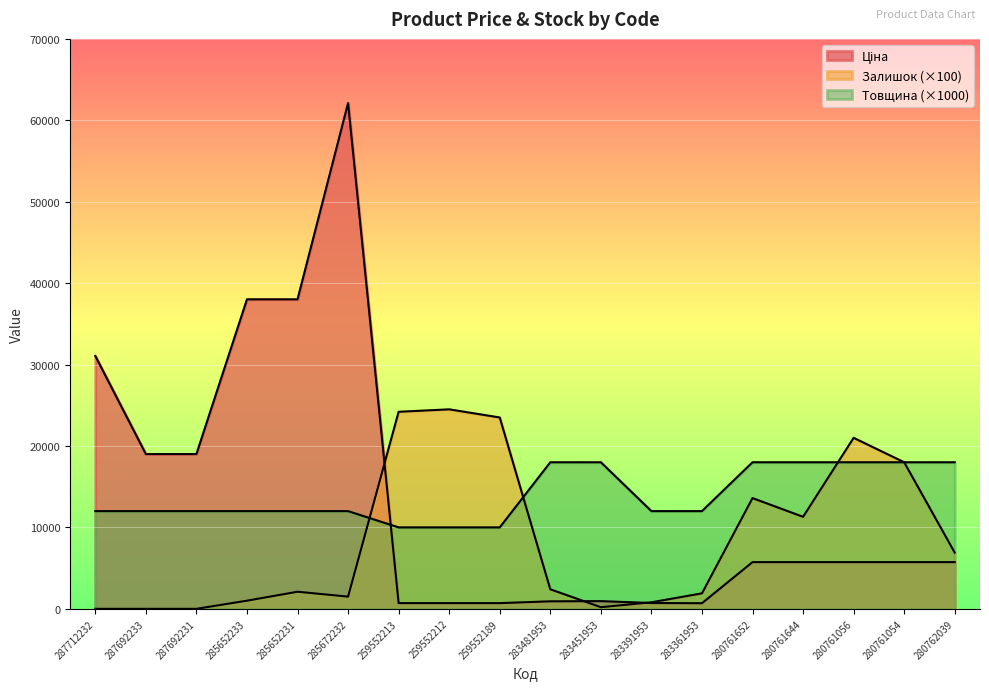

Which series changed the most between 285652231 and 280761056?

Ціна